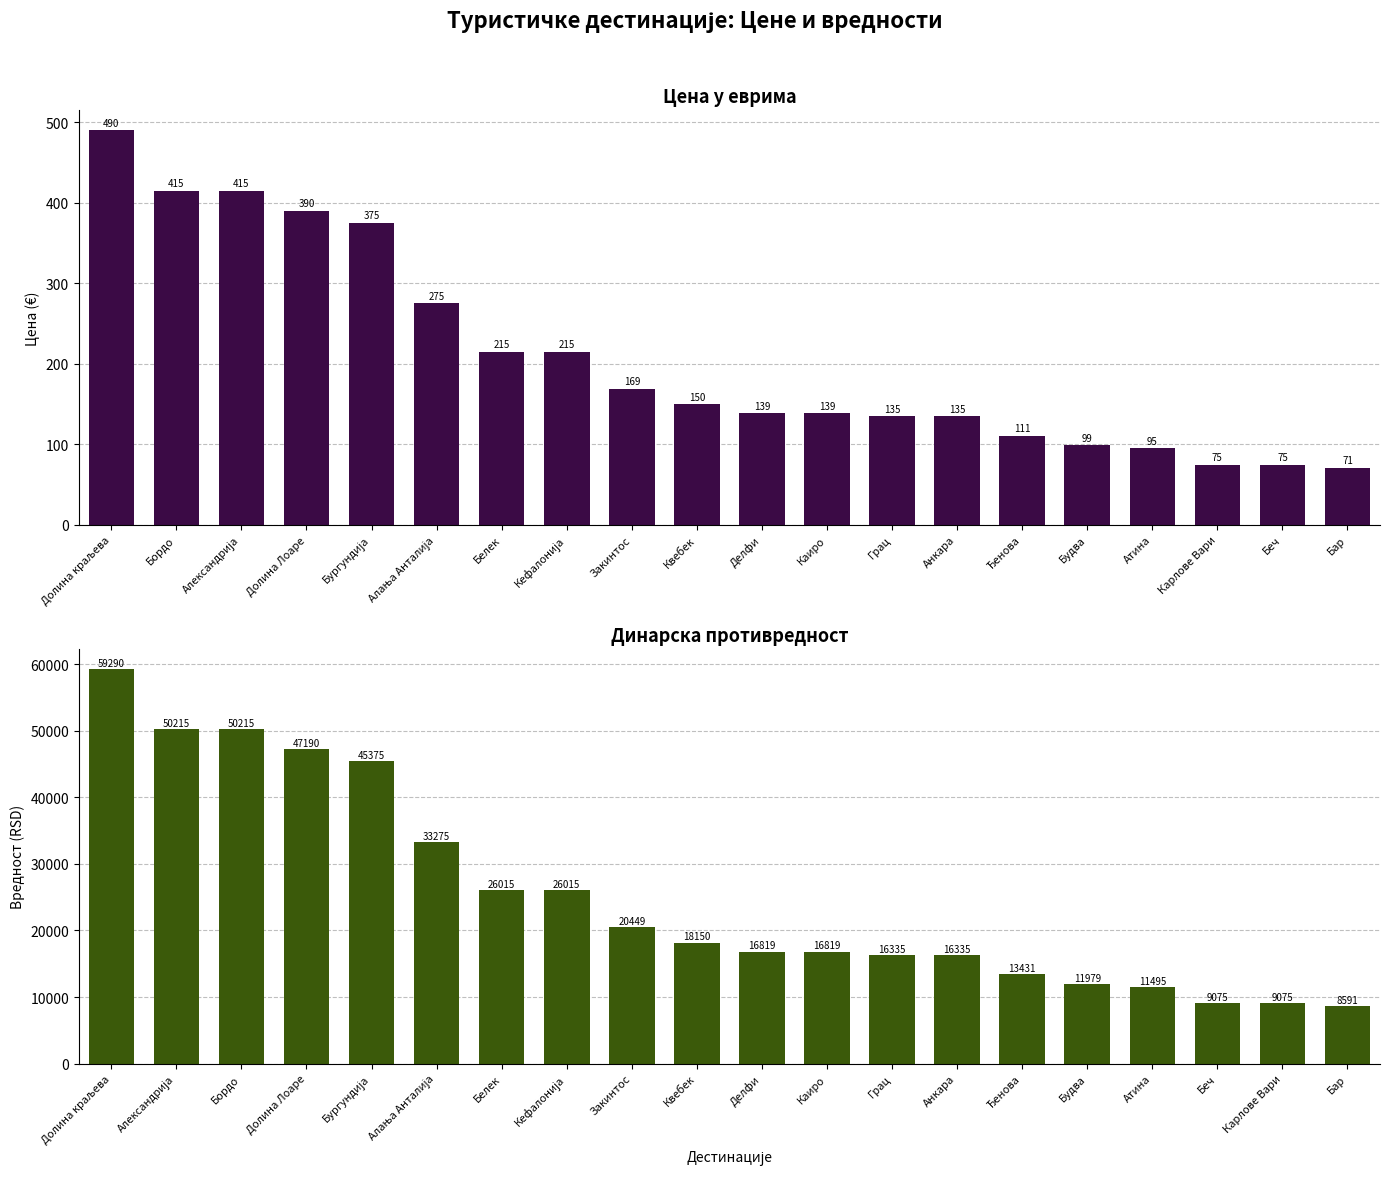

Which has a higher value, Бар or Закинтос?

Закинтос